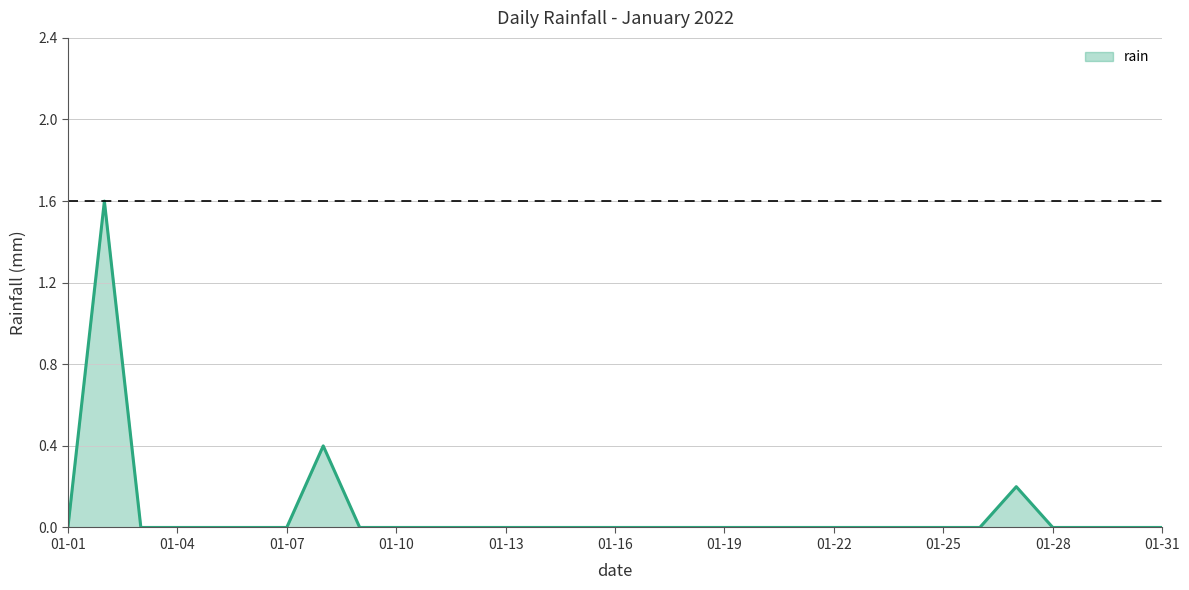

What is the difference between the second highest and second lowest values?

0.4